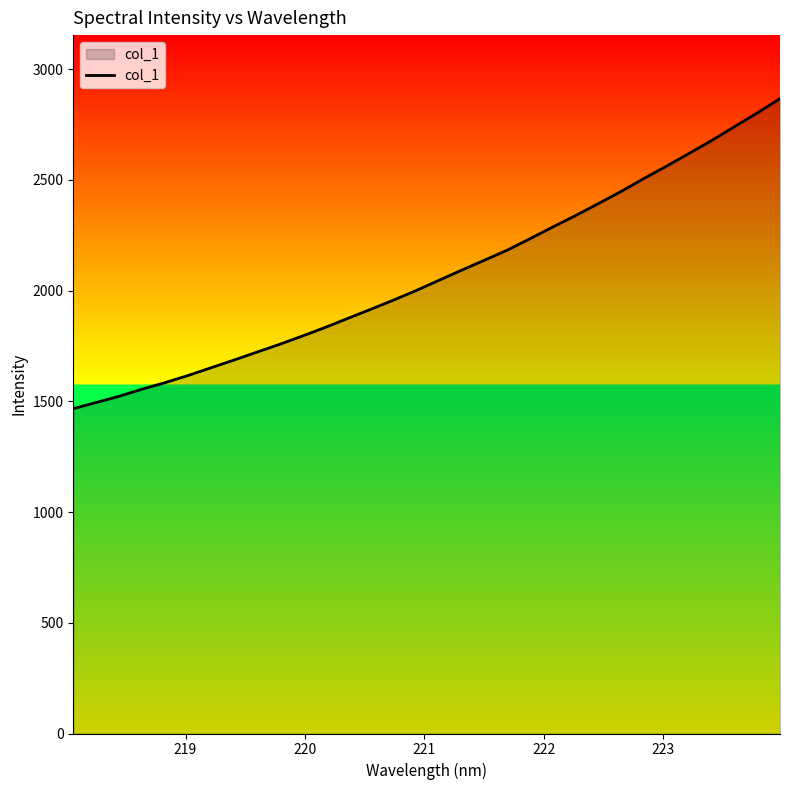

What is the maximum value shown in the chart?

2867.4